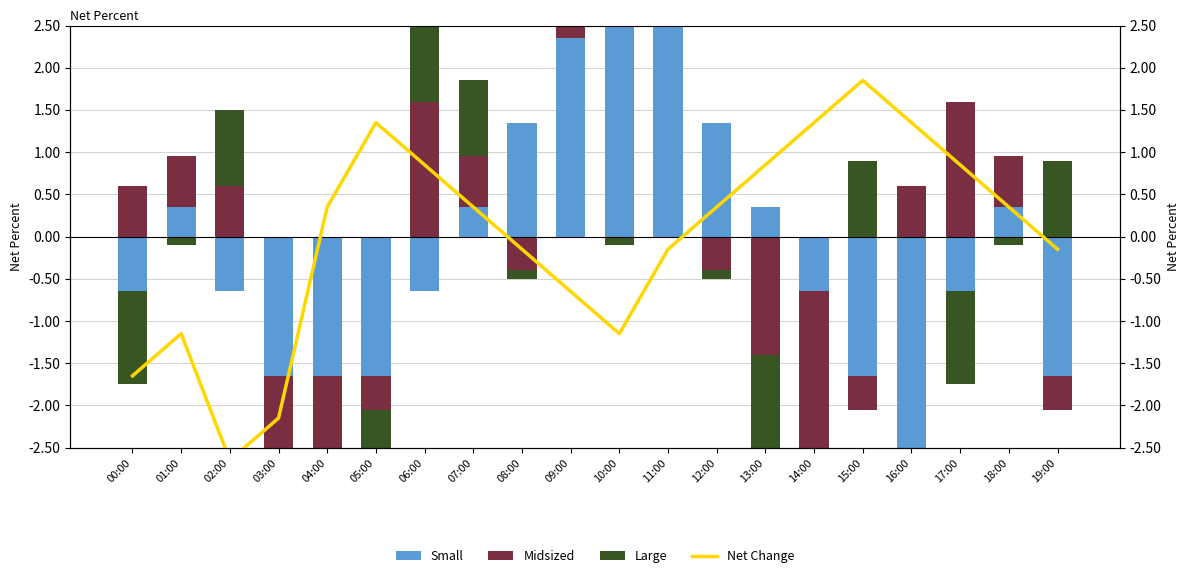

Which series has the largest total across all categories?

Small